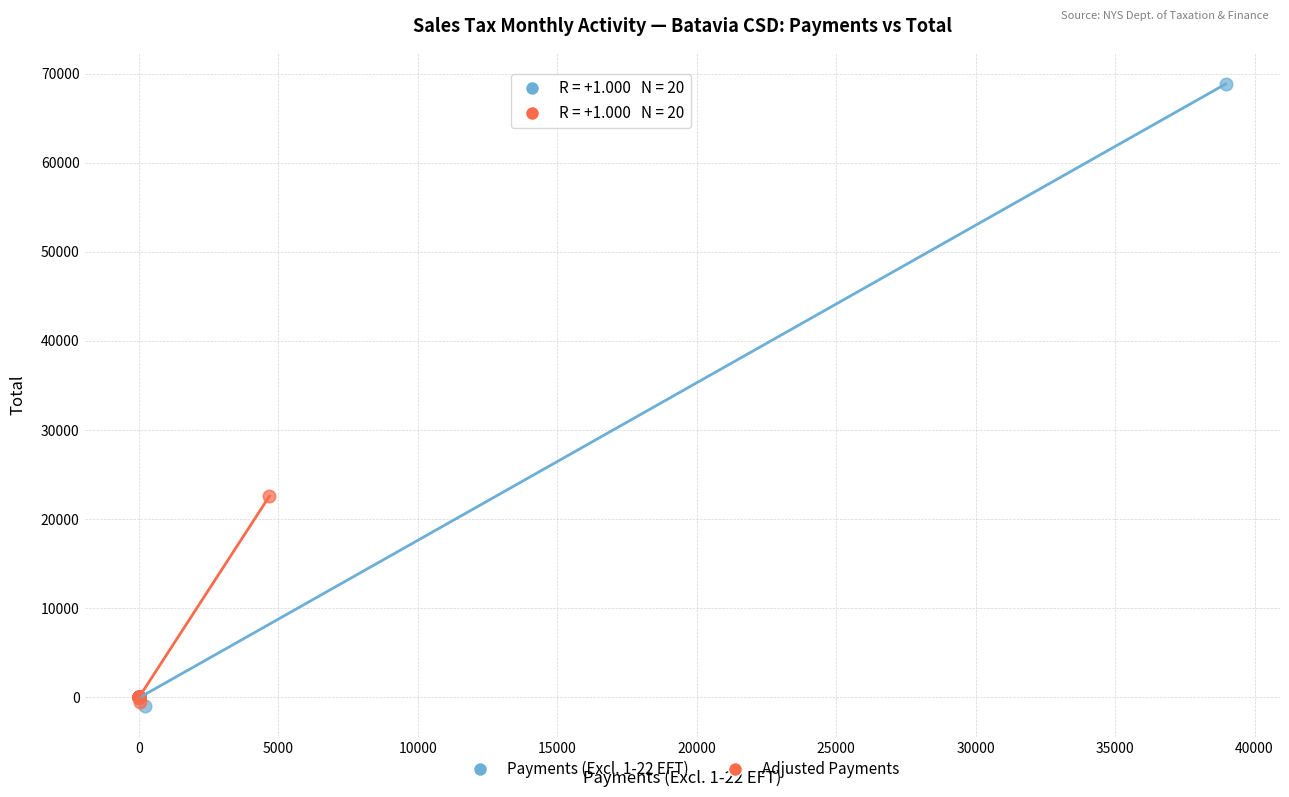

Which series has the widest spread of Y values?

Payments (Excl. 1-22 EFT)